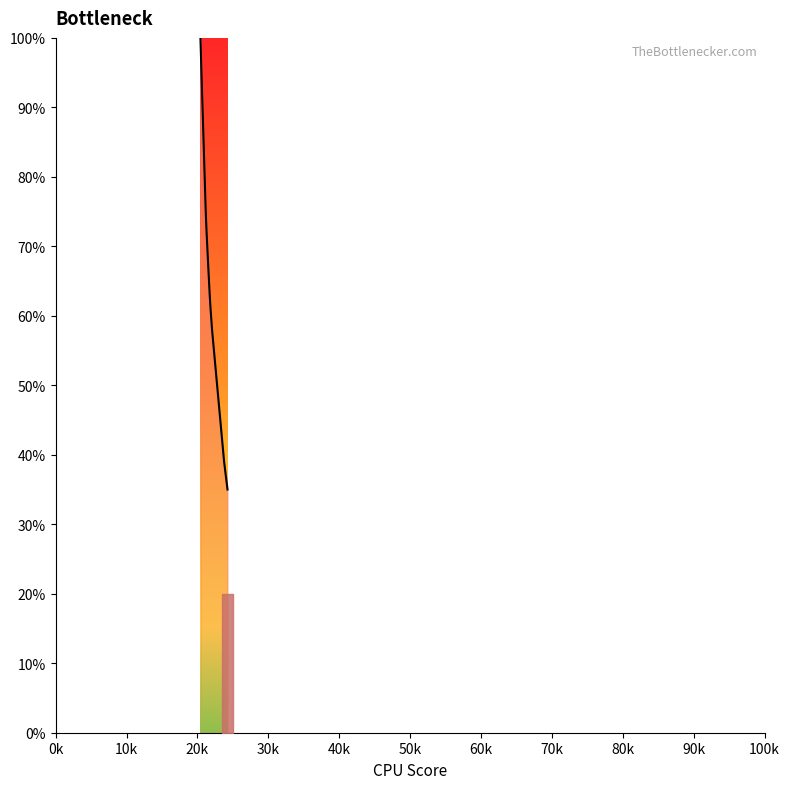

What is the value of the 15th point from the left?

80